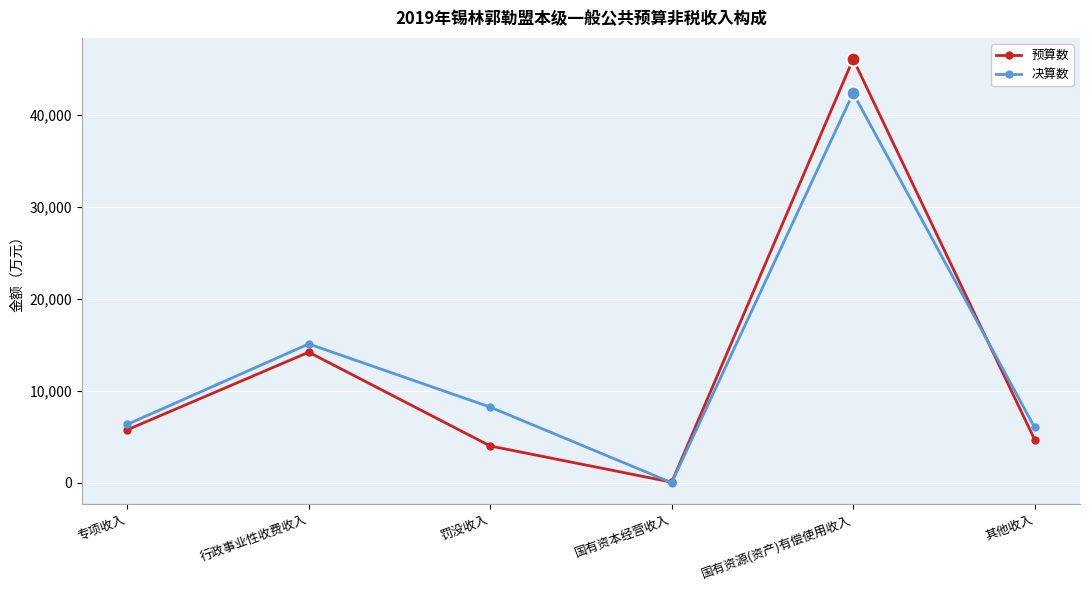

Where is 决算数 nearest to the value 21166?

行政事业性收费收入